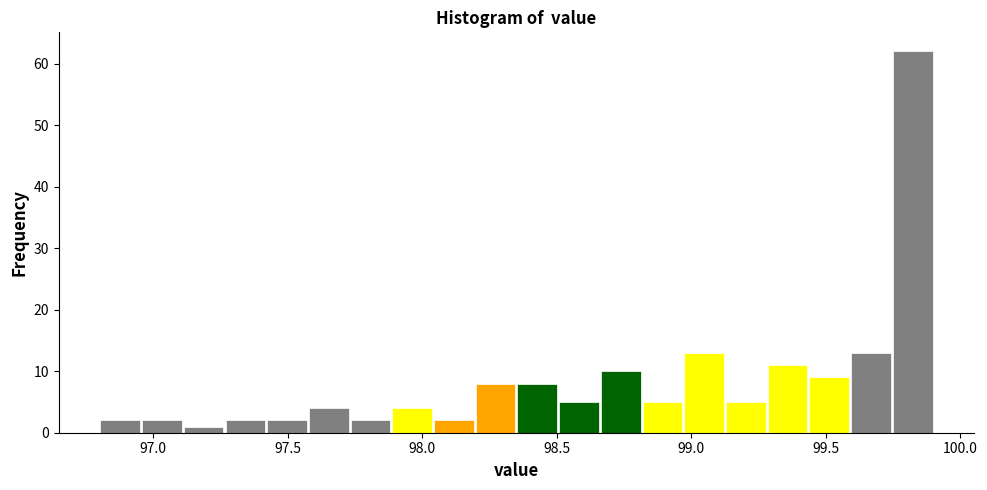

Around what value on the x-axis is the tallest bar? Give the approximate position of its centre, as read against the axis.

99.80